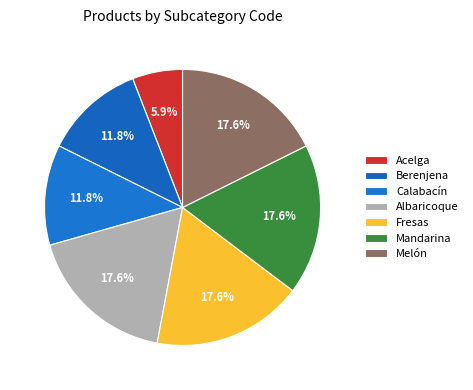

Do Fresas and Mandarina together represent more than half of the pie?

No